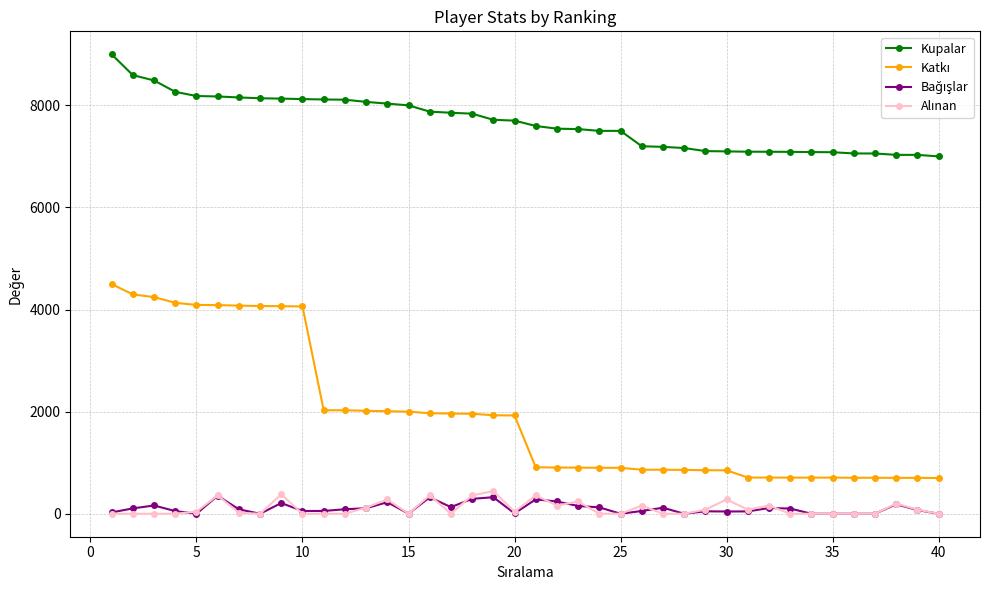

How many values in the Kupalar series are below 7701?

20